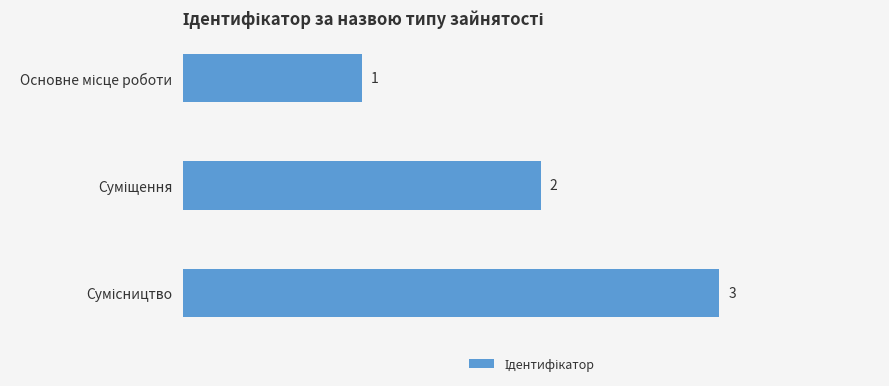

What is the value of the 2nd bar from the top?

2